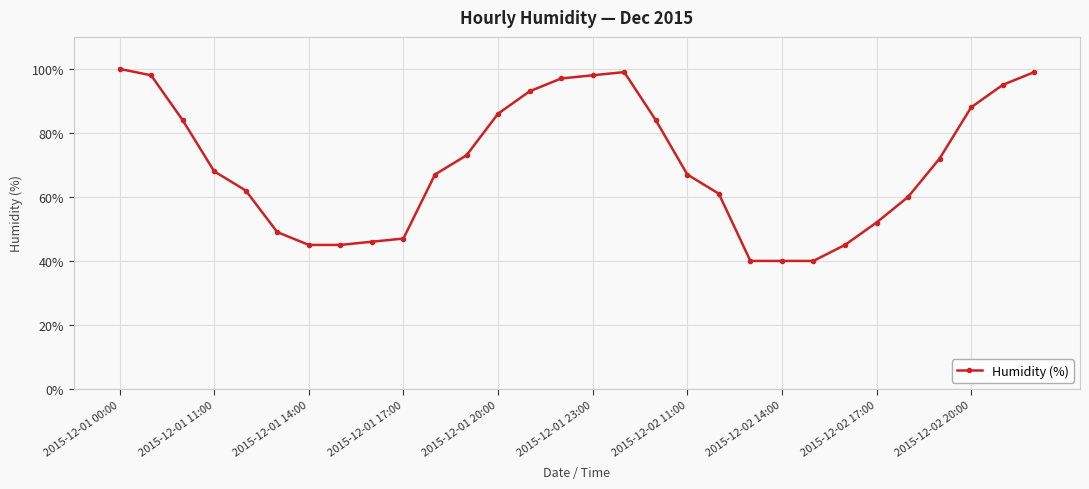

Is this an area chart (filled region under the line)?

No